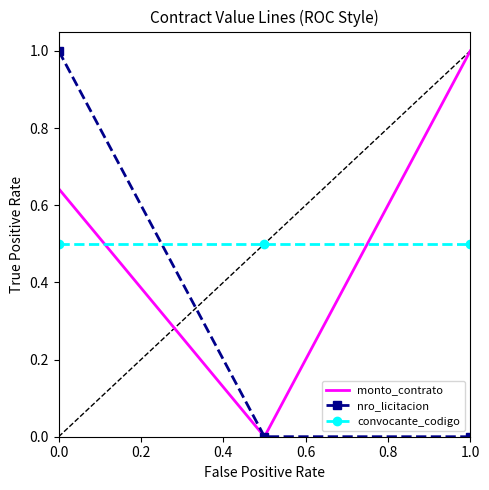

What is the difference between the maximum and second lowest values in the monto_contrato series?

0.4